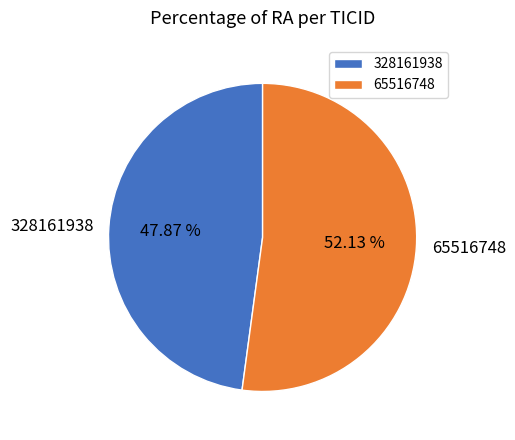

Rank the categories by value from highest to lowest.

65516748, 328161938